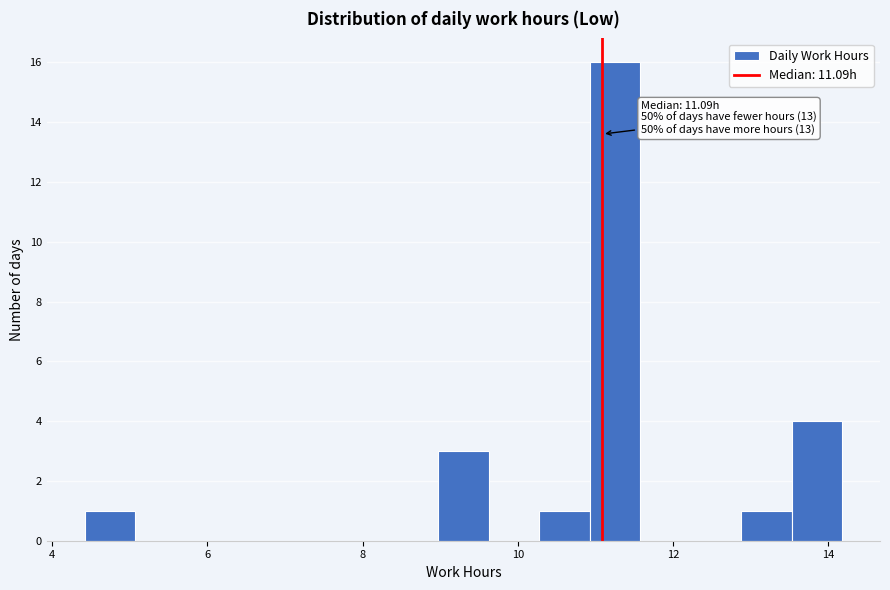

Read against the x-axis, roughly where is the centre of the tallest bar?

11.2